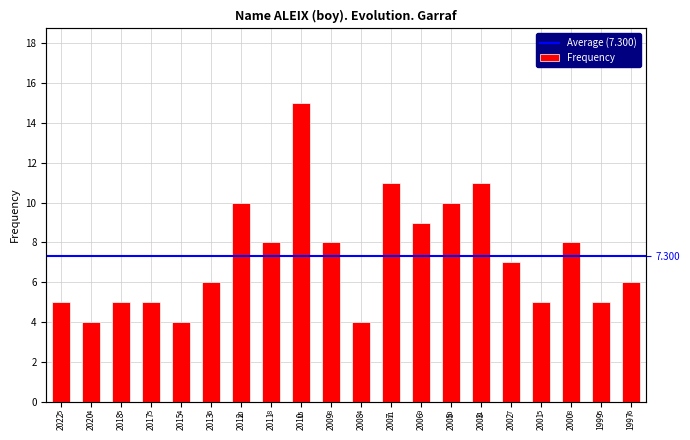

What is the value of the 3rd bar from the left?

5